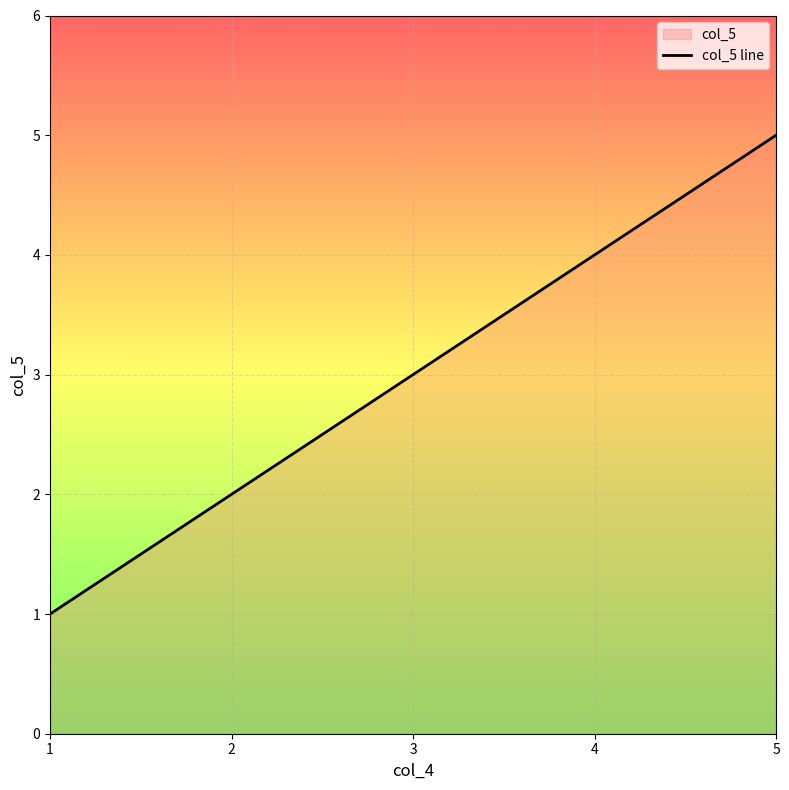

What is the value of the 3rd point from the left?

3